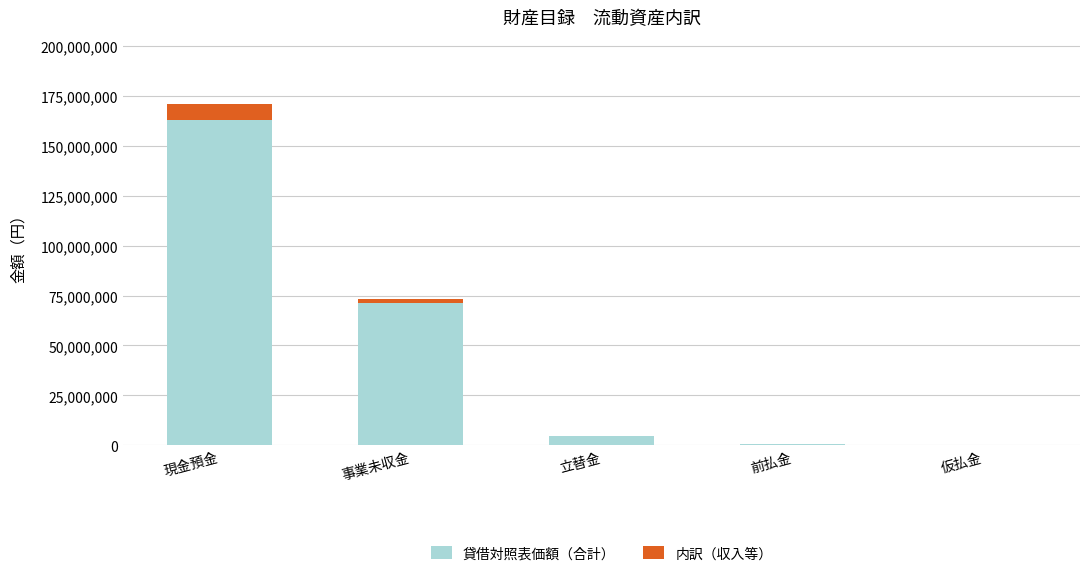

At which label is 貸借対照表価額（合計） closest to 81420454?

事業未収金